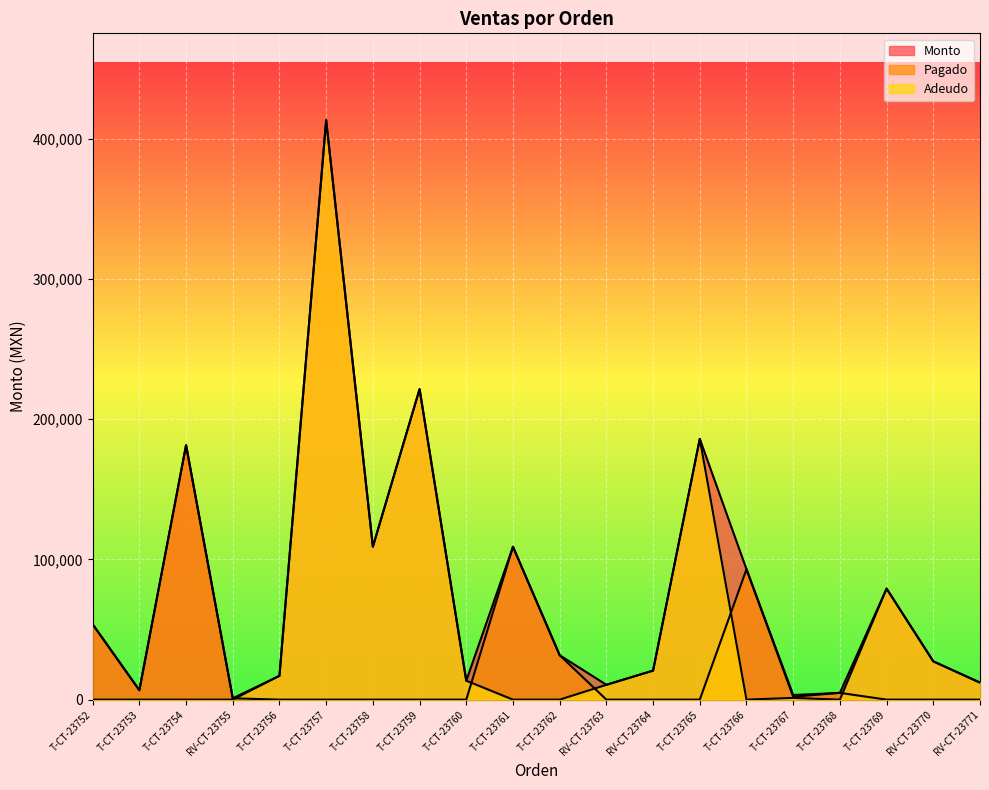

What position from the right is T-CT-23769?

3